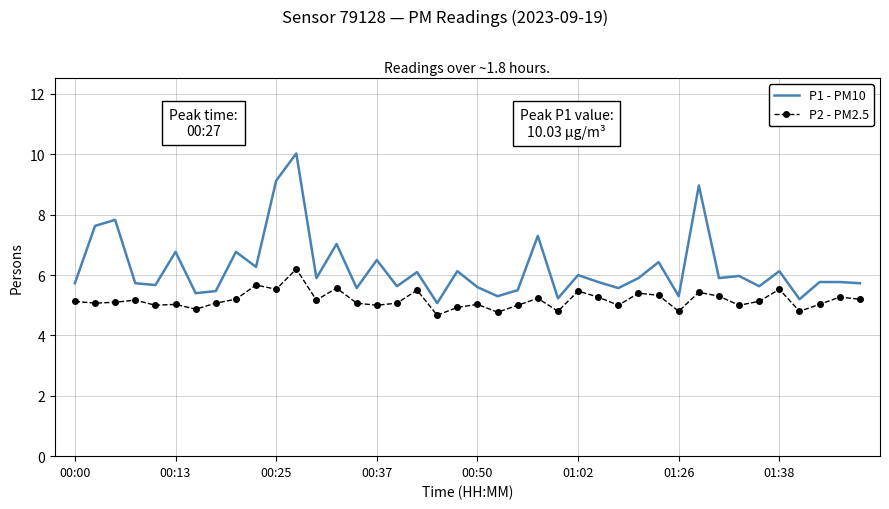

What is the greatest value displayed?

10.0